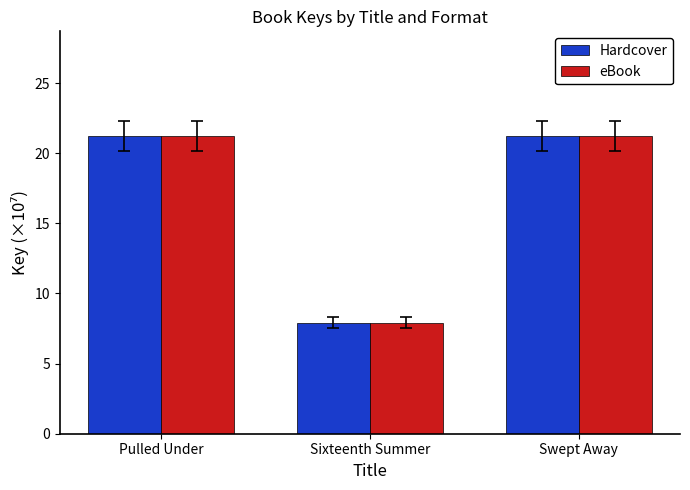

What is the total value across all series at Sixteenth Summer?

15.8